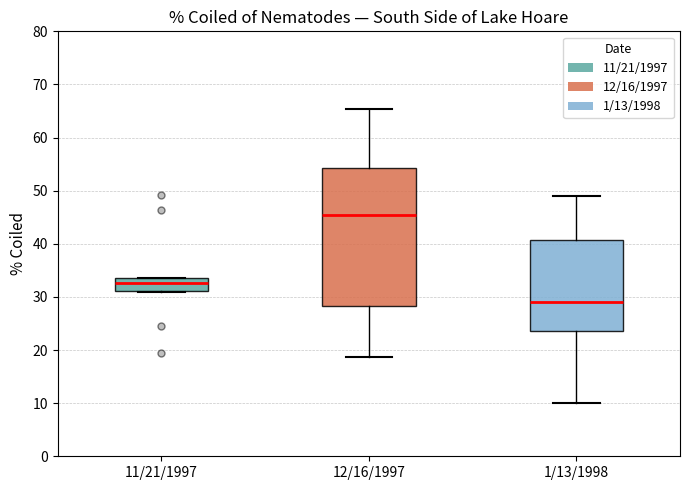

Where does the upper whisker of the box for 12/16/1997 end on the y-axis? The values are not printed on the chart, so give them approximately, as read against the axis.

65